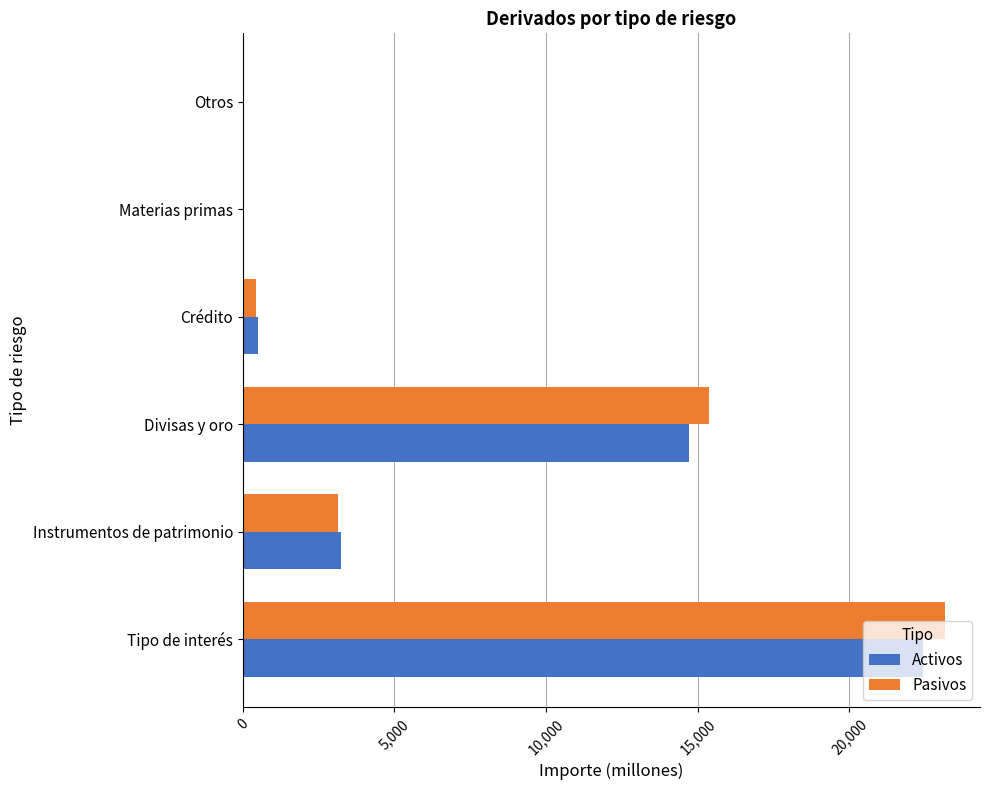

What is the sum of all Pasivos values?

42149